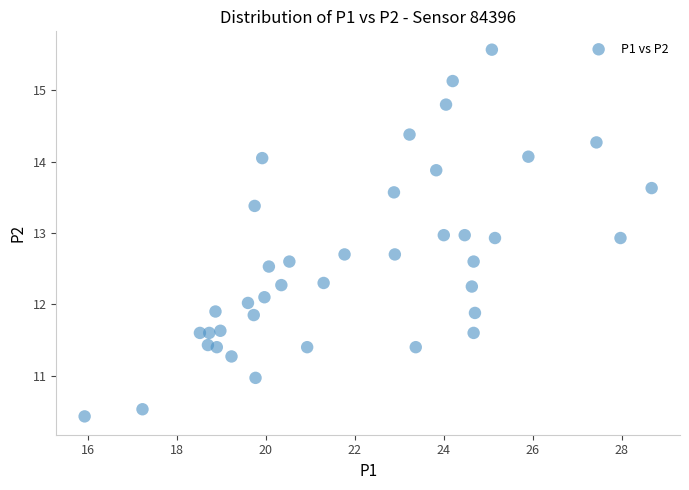

What is the range of X values (max minus min)?

12.7